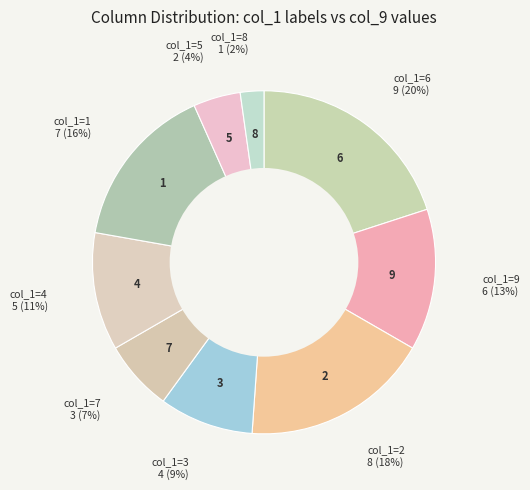

How many slices are in this pie chart?

9